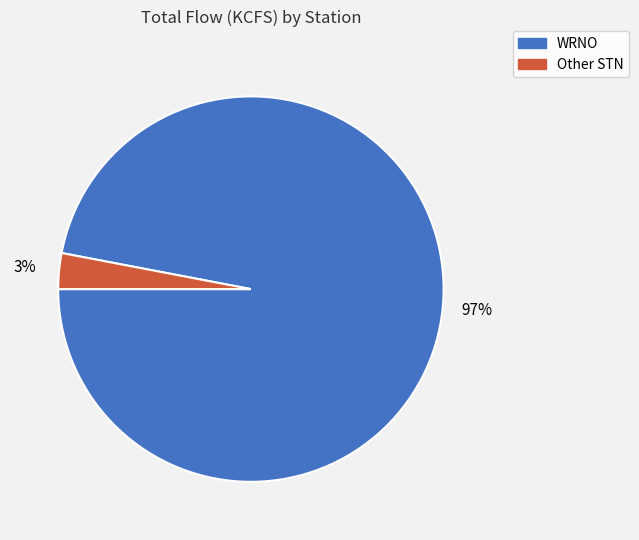

Count the number of slices in the pie.

2